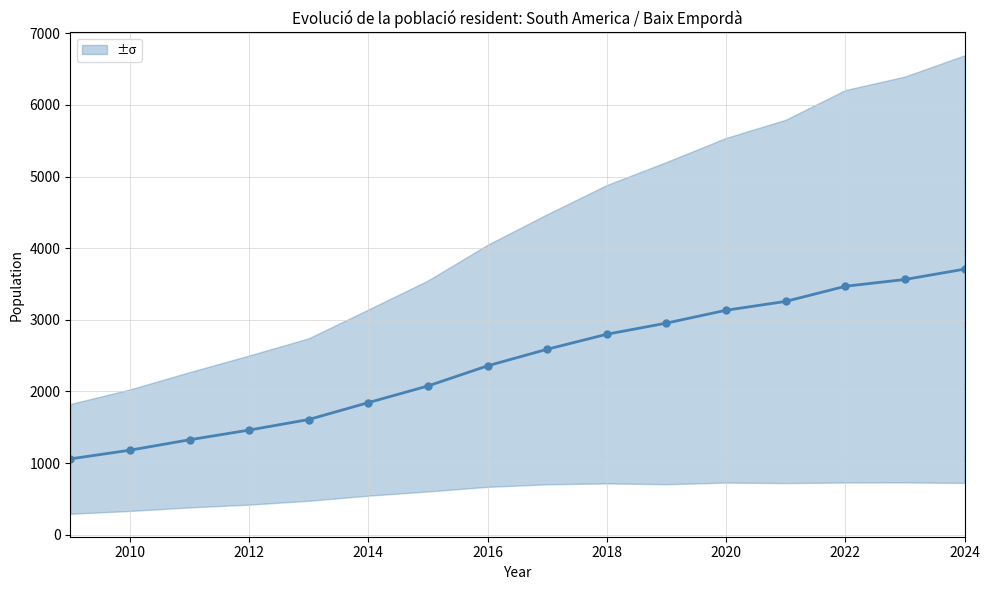

What is the minimum value shown in the chart?

1058.5